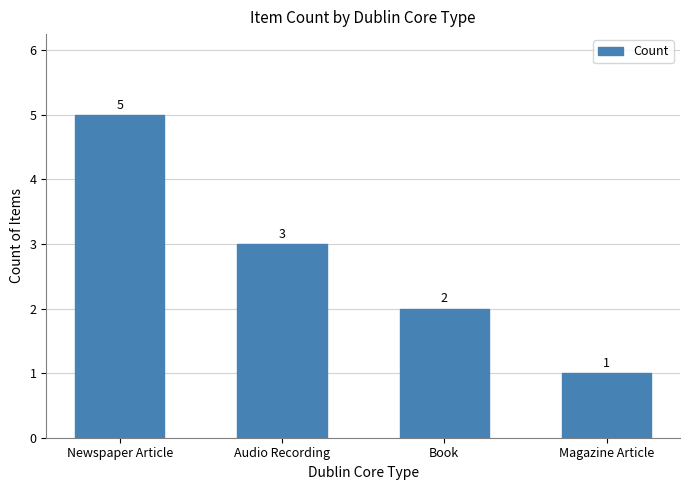

What is the sum of the values at Book and Newspaper Article?

7